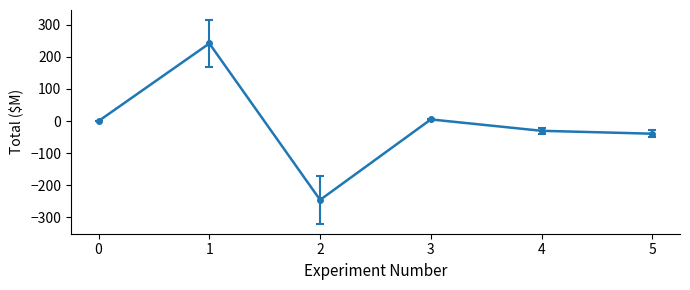

What is the value of the 6th point from the left?

-39.4